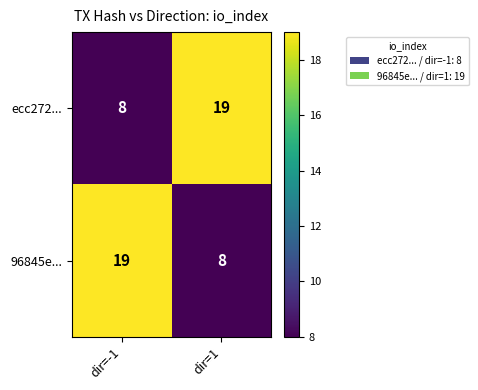

What is the maximum value shown in the chart?

19